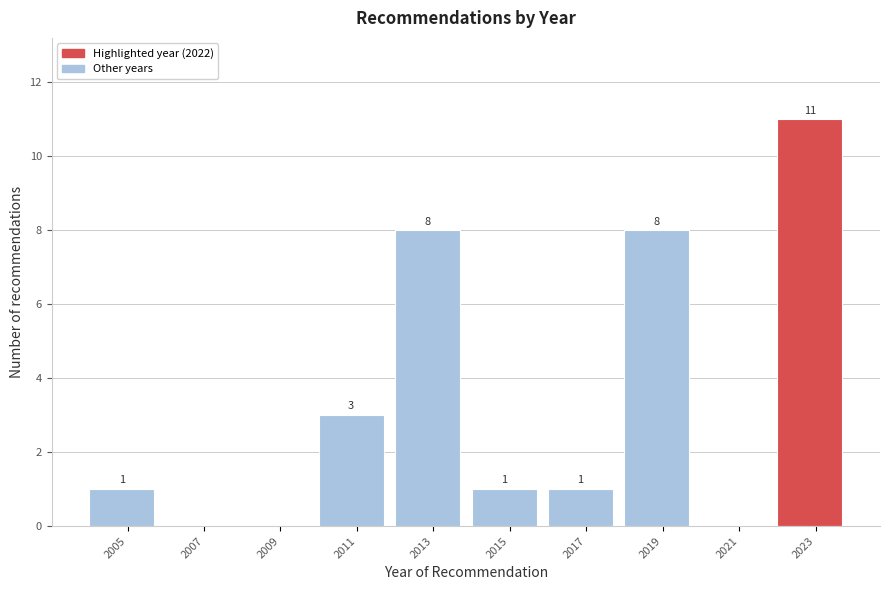

Over which range of the x-axis is the bar tallest?

2022 to 2024